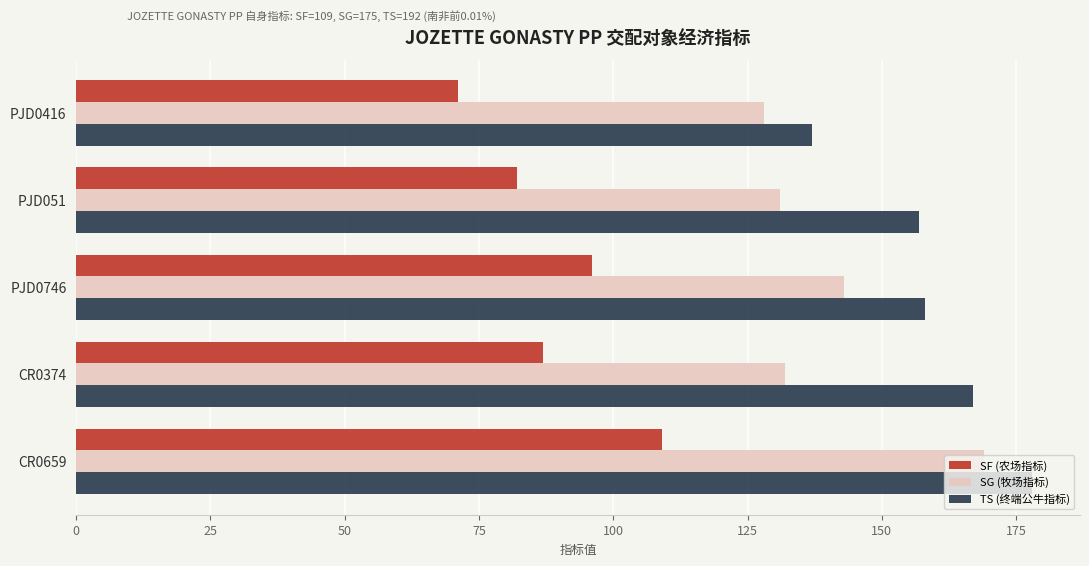

What is the sum of all TS (终端公牛指标) values?

797